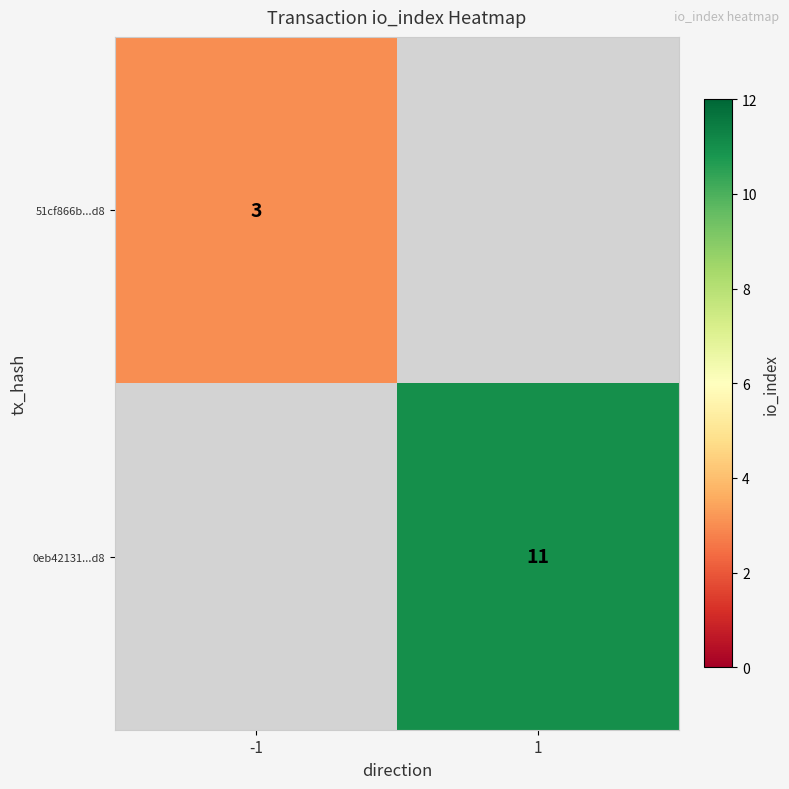

True or false: 51cf866b...d8 has a value of 1 at -1.

False